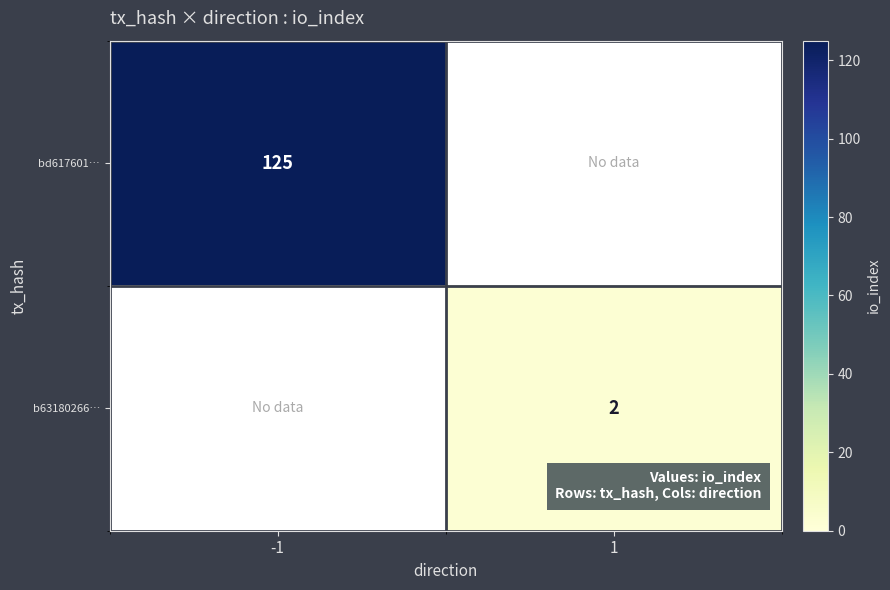

The b63180266… series shows 2 at 1. True or false?

True